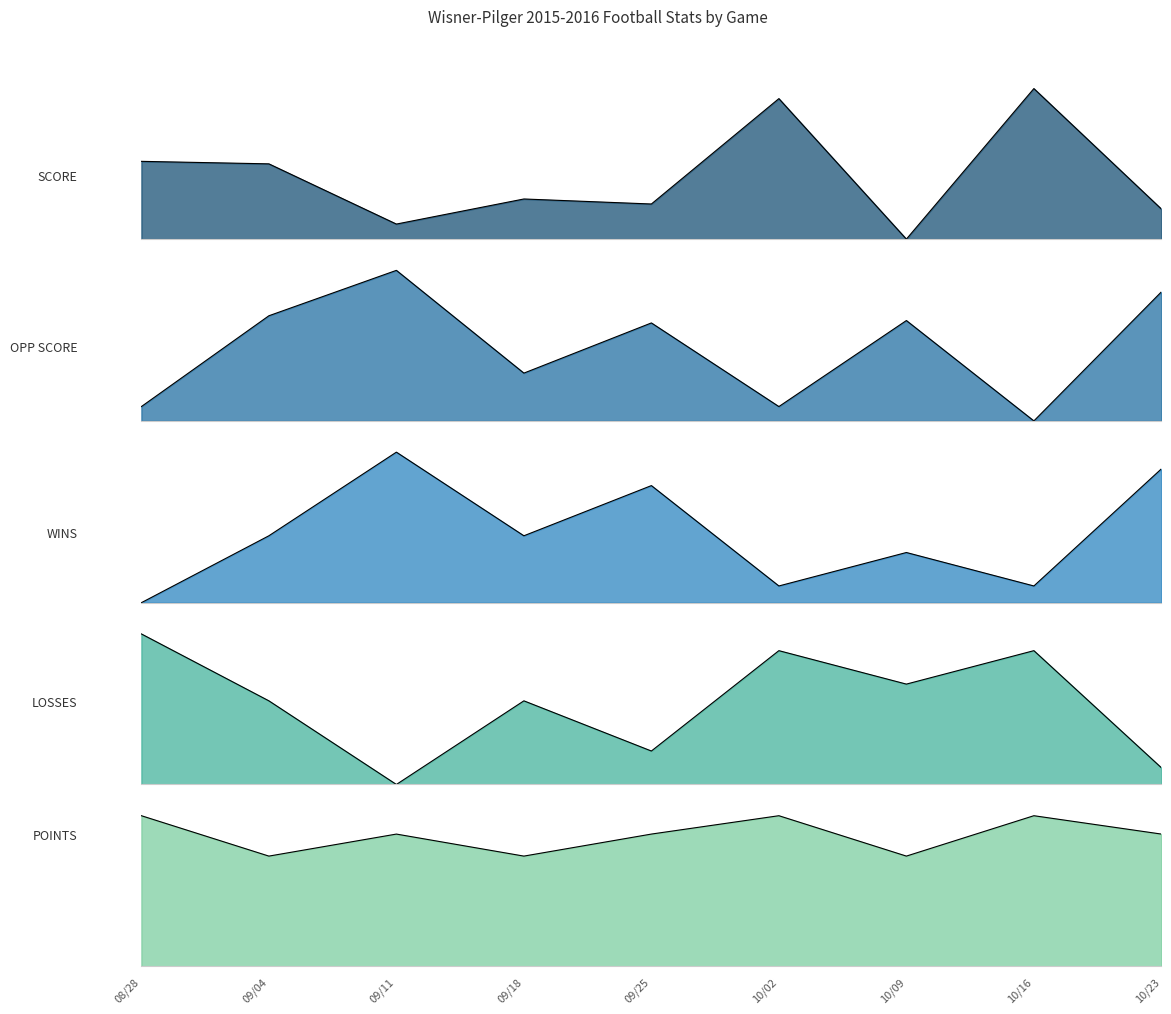

Where is the first local maximum for SCORE?

09/18